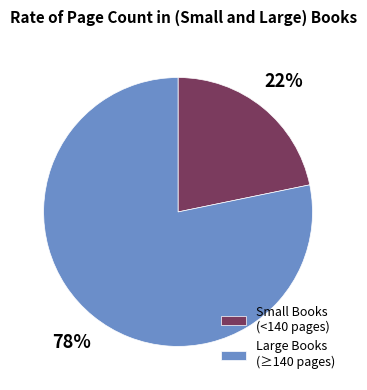

Which slice is the largest?

Large Books (≥140 pages)